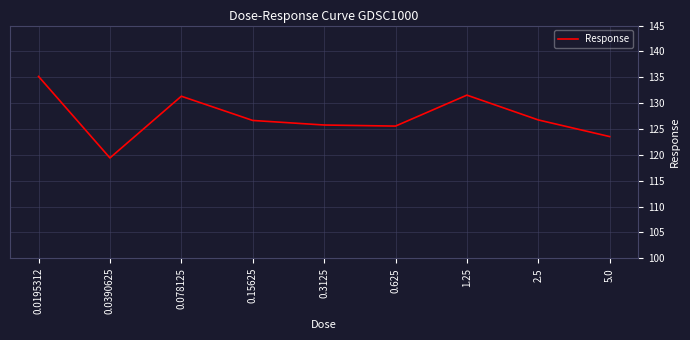

Which label corresponds to the smallest value in the chart?

0.0390625